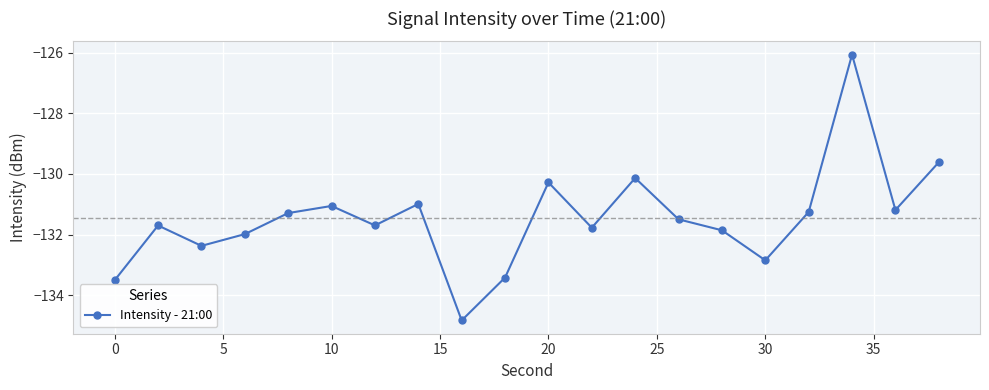

Reading left to right, transcribe all the data shown in this chart.

-133.5	-131.7	-132.4	-132.0	-131.3	-131.1	-131.7	-131.0	-134.8	-133.4	-130.3	-131.8	-130.1	-131.5	-131.9	-132.8	-131.3	-126.1	-131.2	-129.6